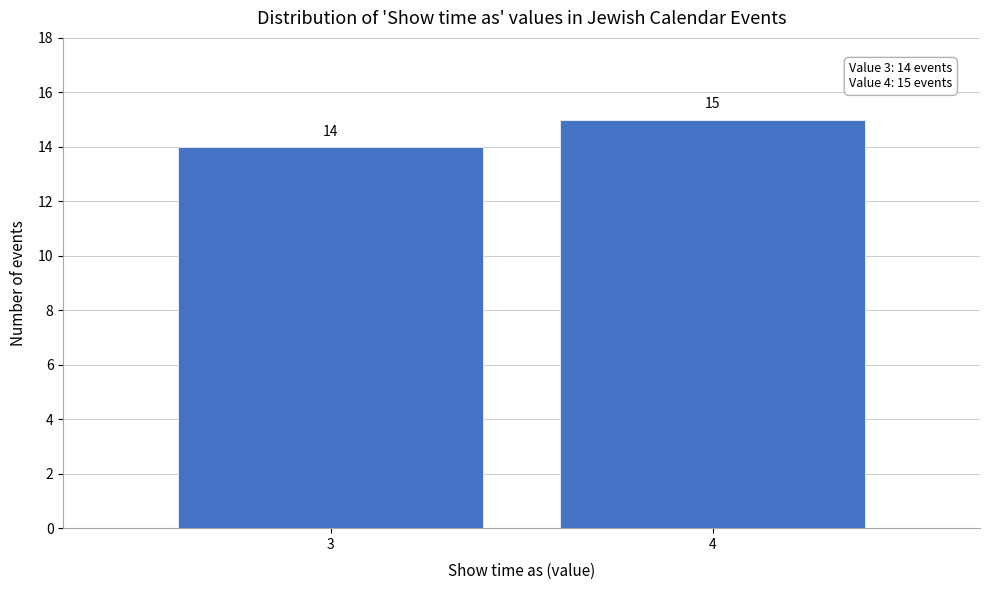

Reading right to left, extract all data points from this chart.

15	14